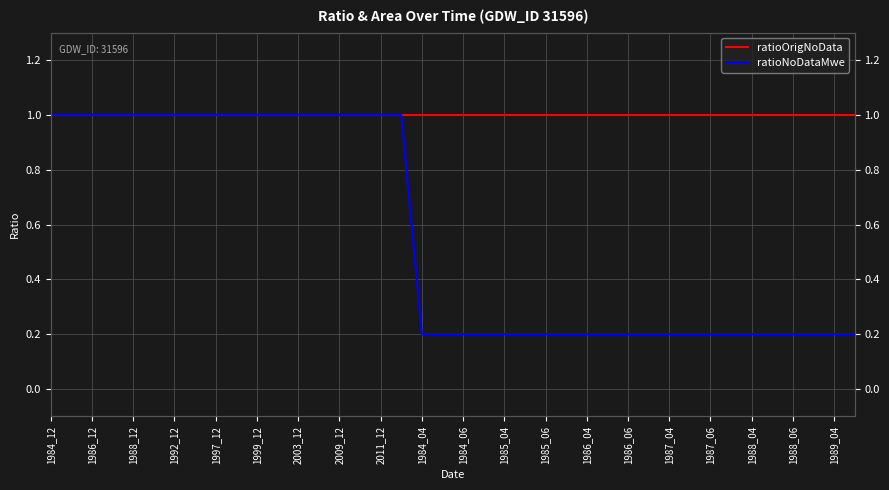

What are all the series names shown in the legend?

ratioOrigNoData, ratioNoDataMwe